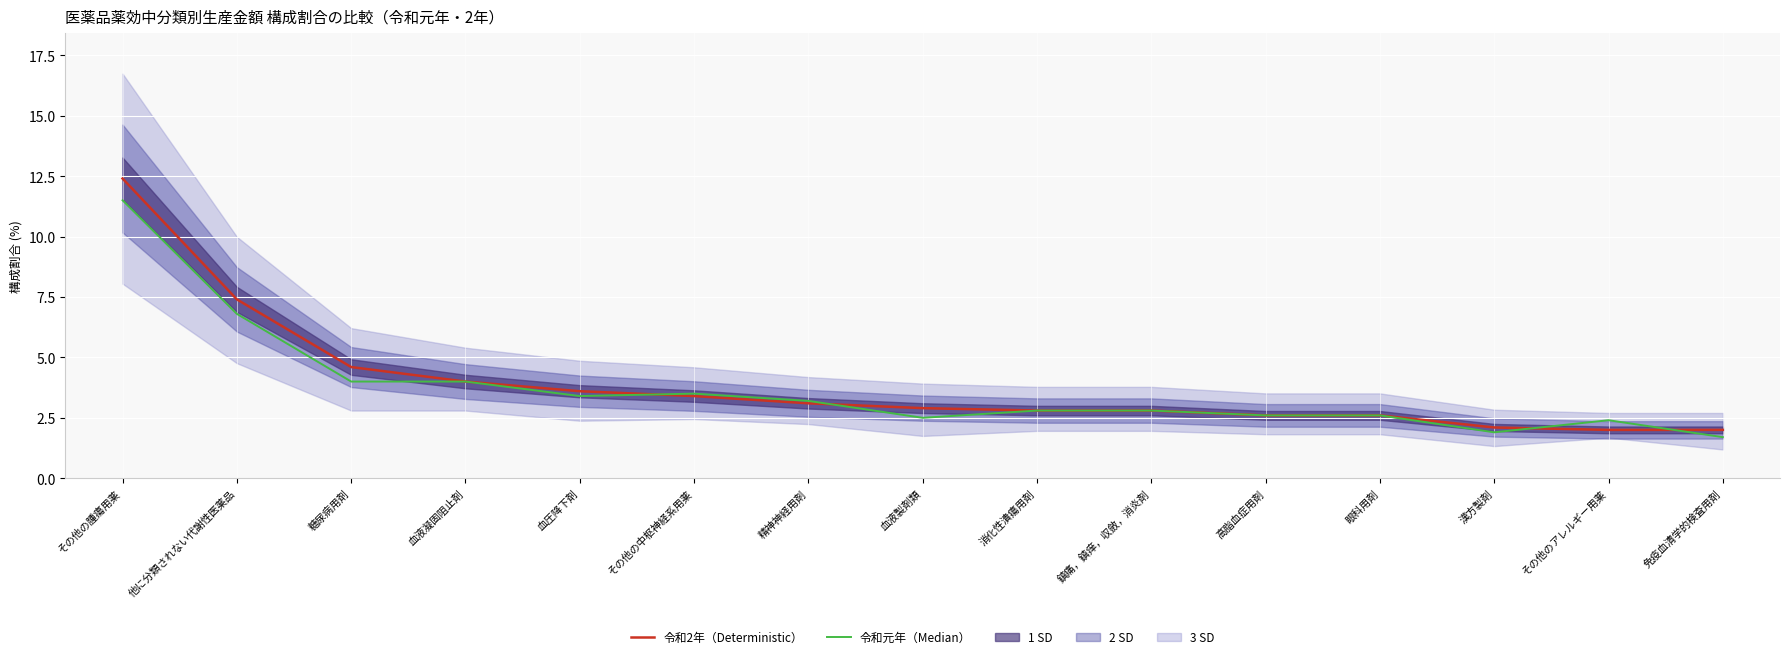

List the series in order of their peak value, lowest first.

令和元年（Median）, 令和2年（Deterministic）